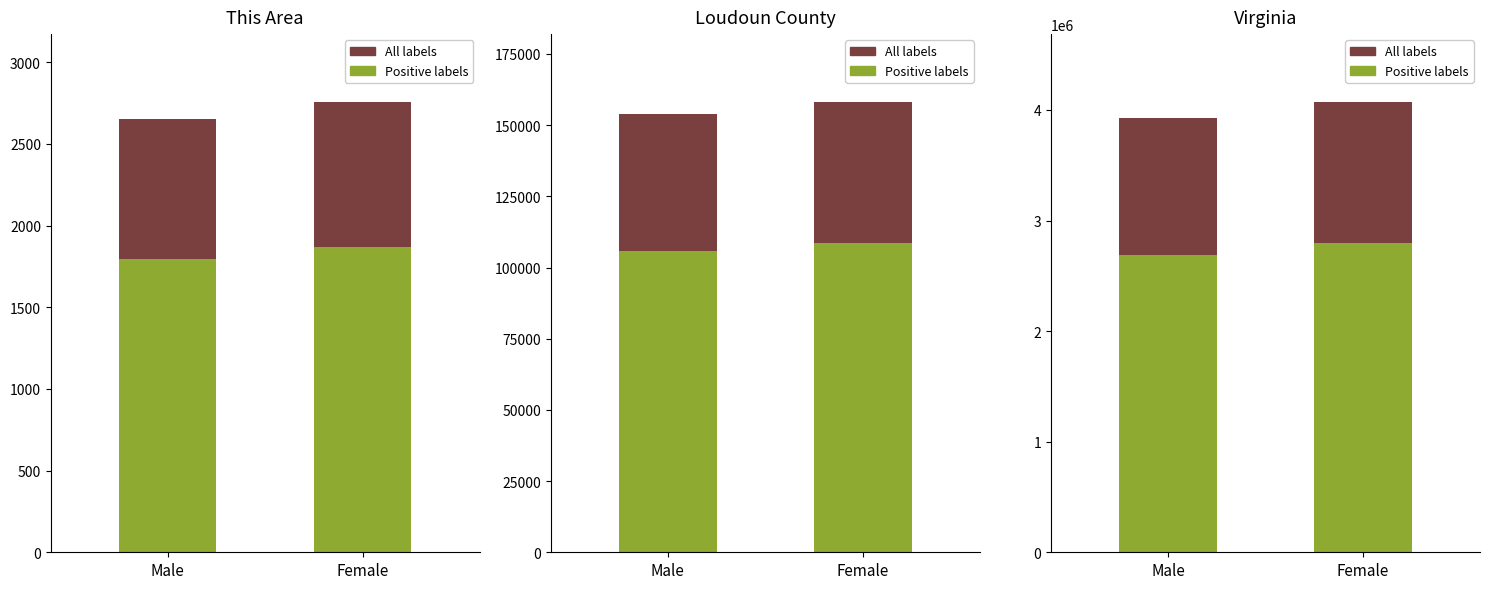

What position from the left is Male?

1